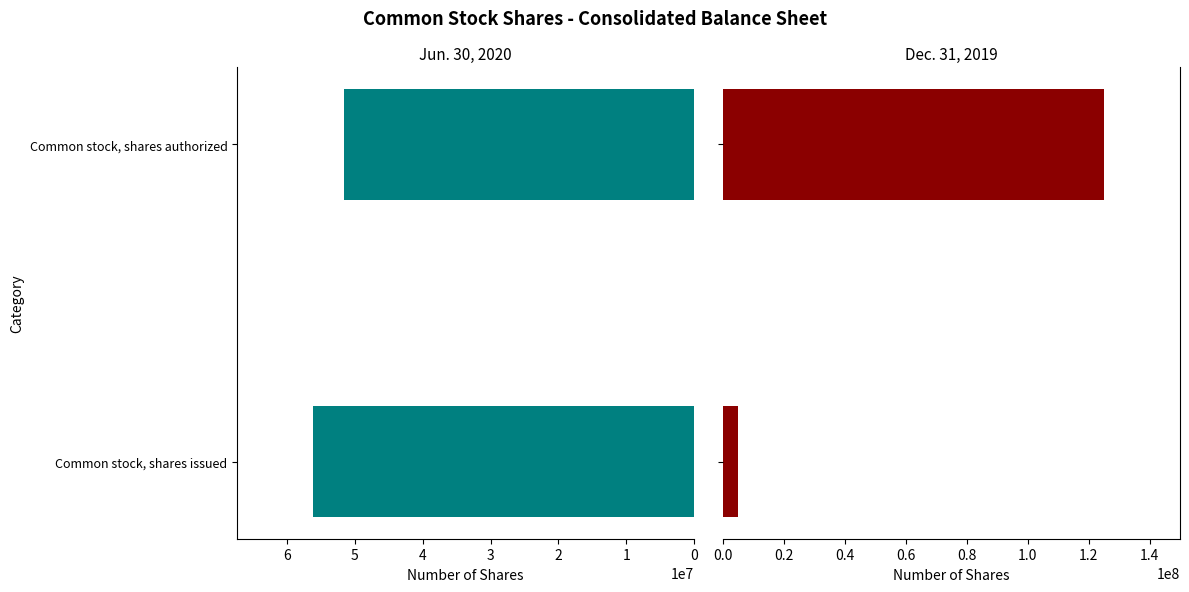

What are all the series names shown in the legend?

Jun. 30, 2020, Dec. 31, 2019